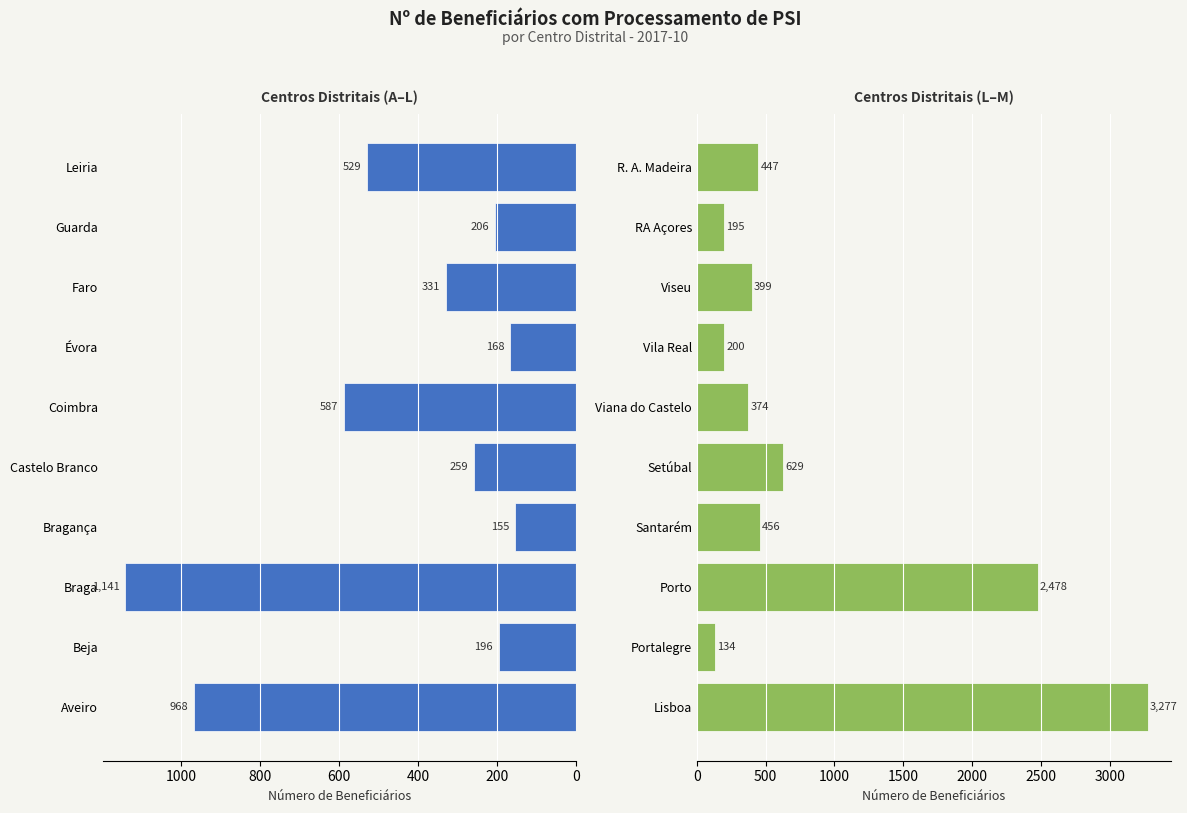

What is the average value?

859